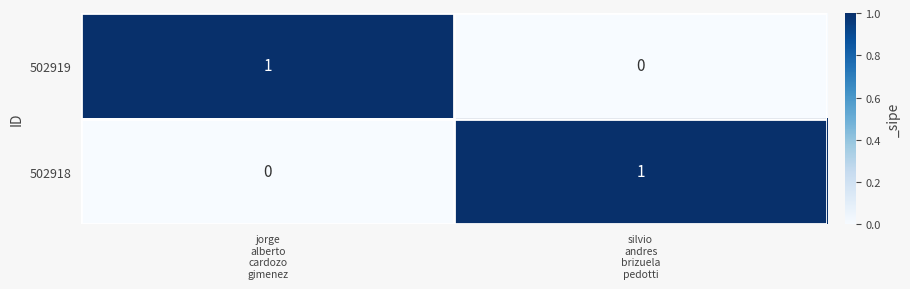

Reading right to left, what are all the values shown in this chart?

502919: 0	1
502918: 1	0